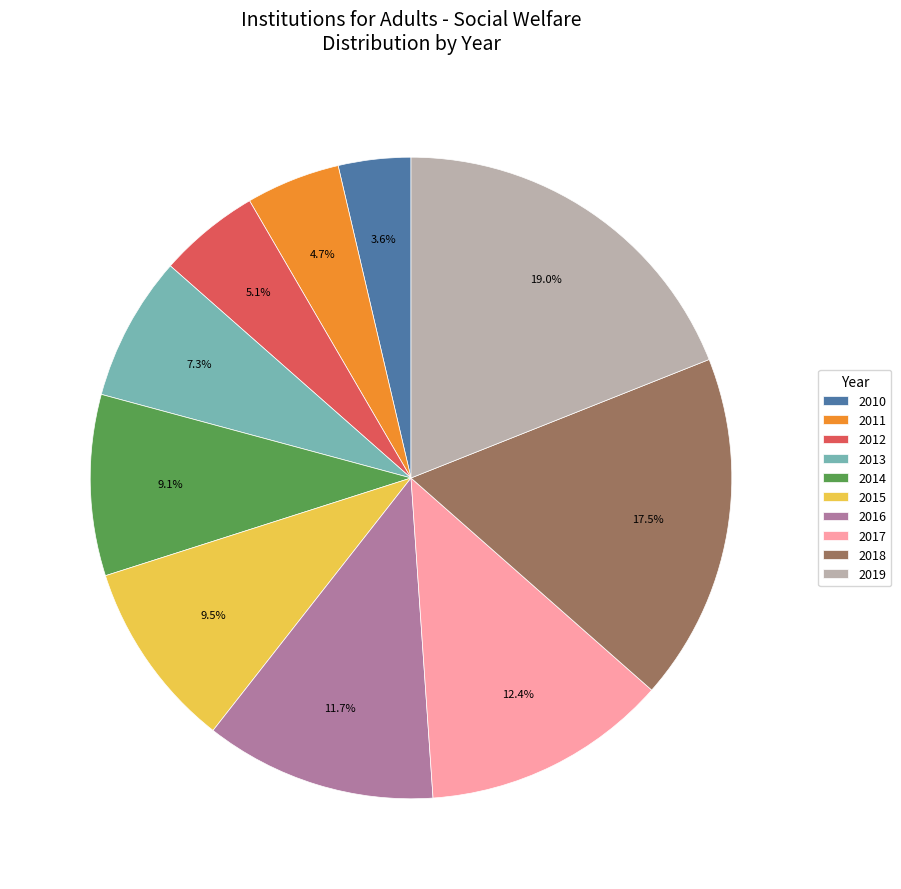

What percentage do 2019 and 2018 together represent?

36.5%